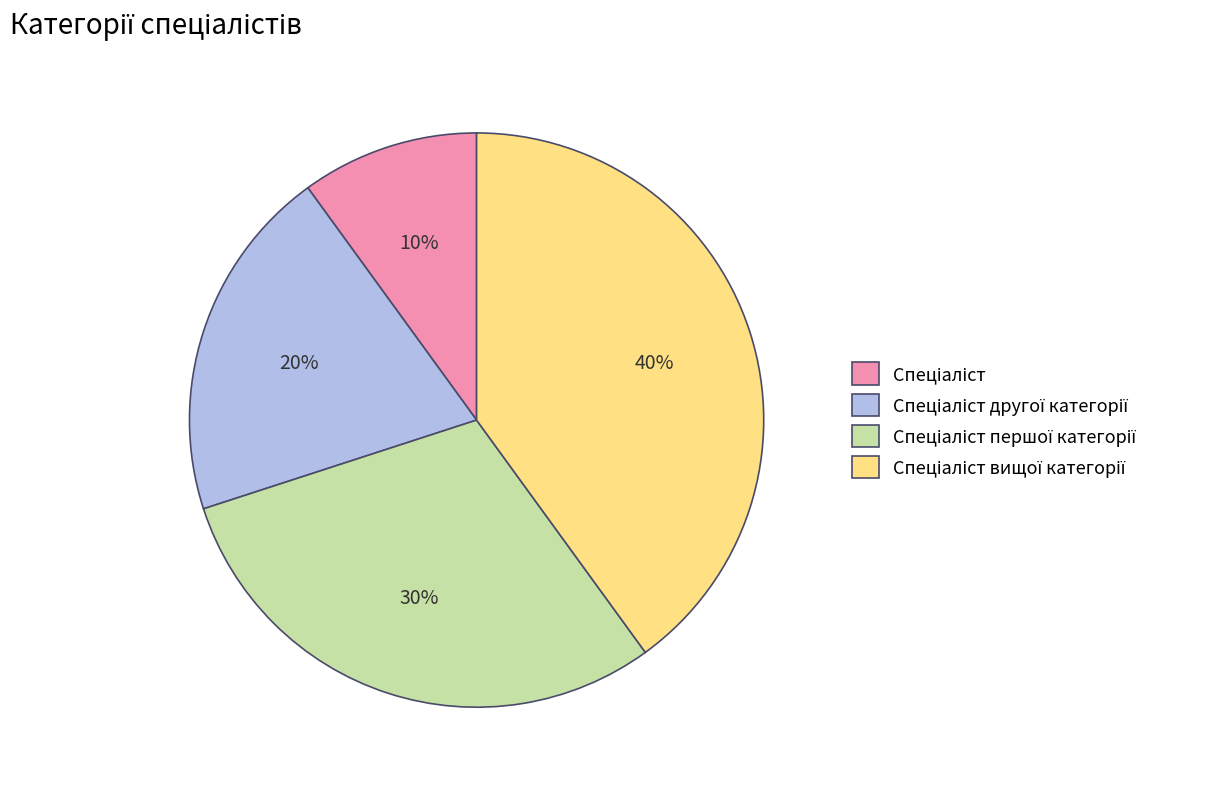

To the nearest percent, what is the average slice percentage?

25%